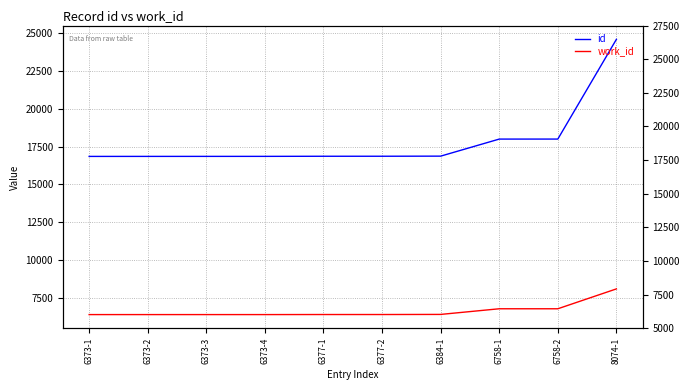

Which series changed the most between 6373-1 and 6758-1?

id